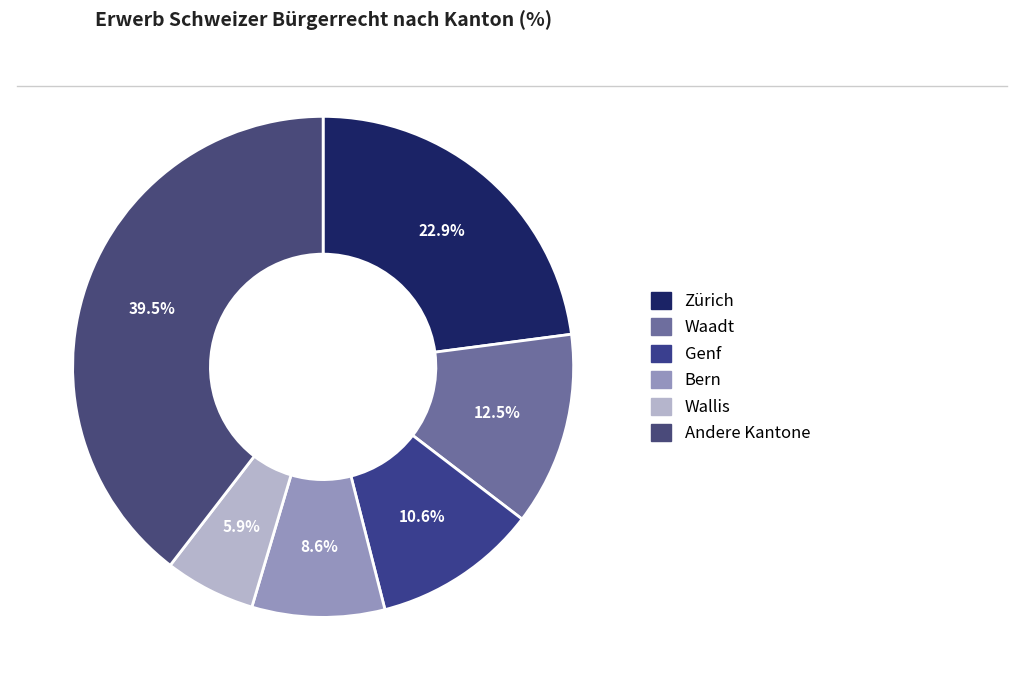

How many slices are in this pie chart?

6